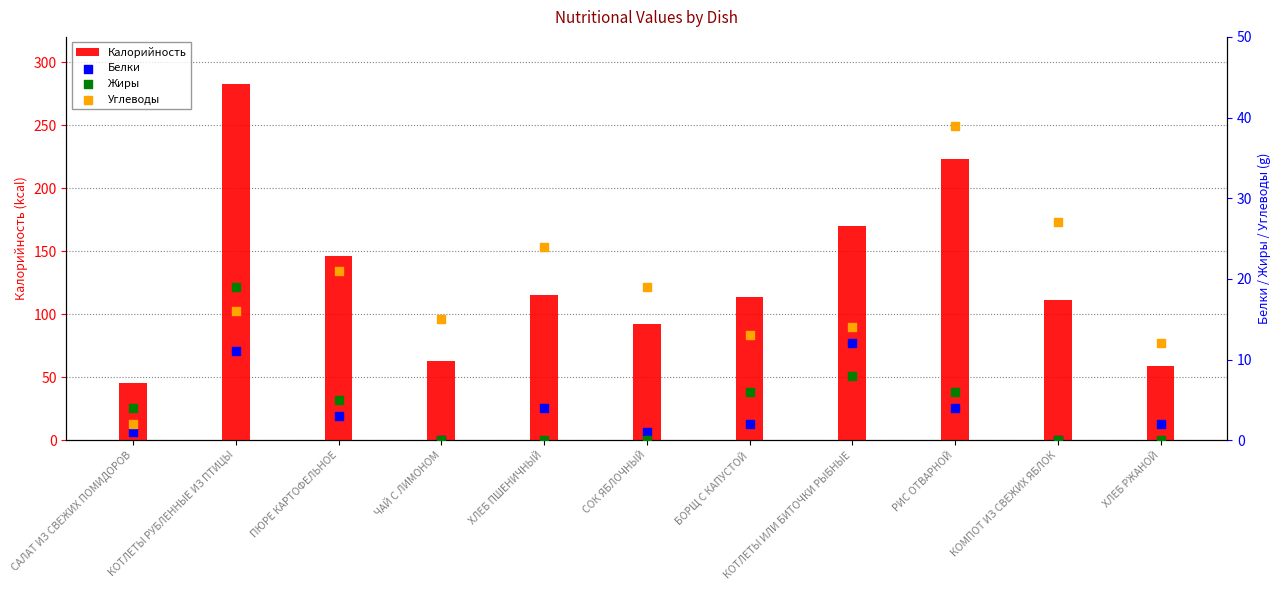

Which series reaches the minimum Y coordinate?

Белки